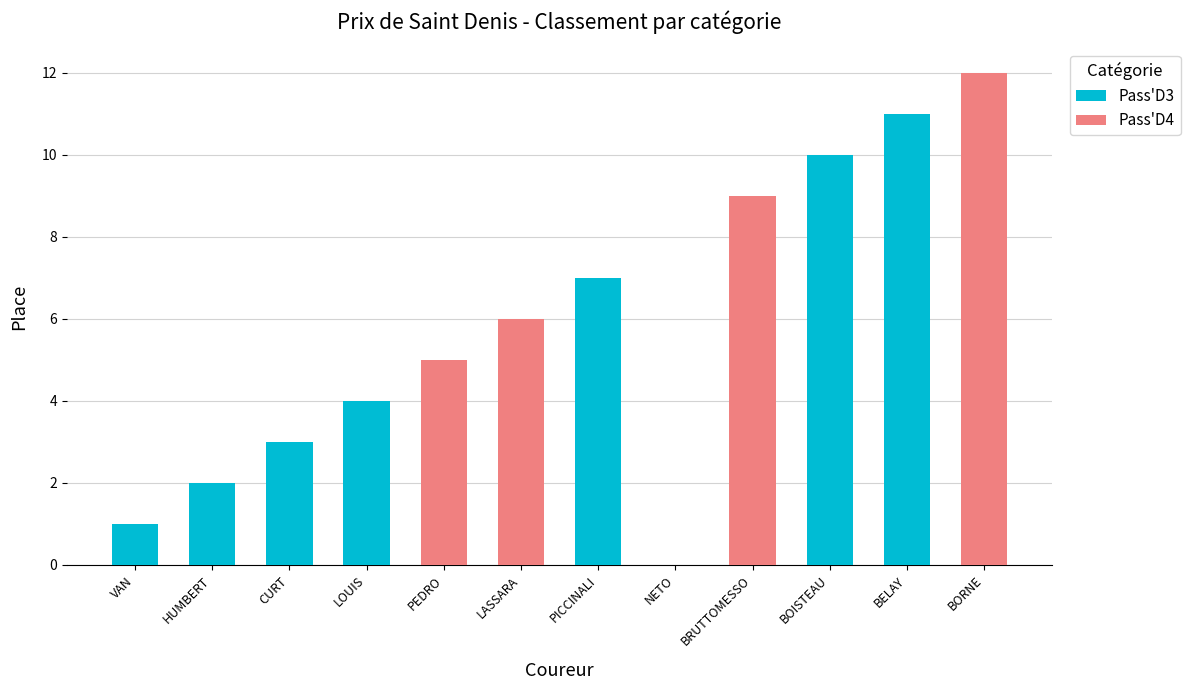

The Pass'D3 series shows -5 at BRUTTOMESSO. True or false?

False